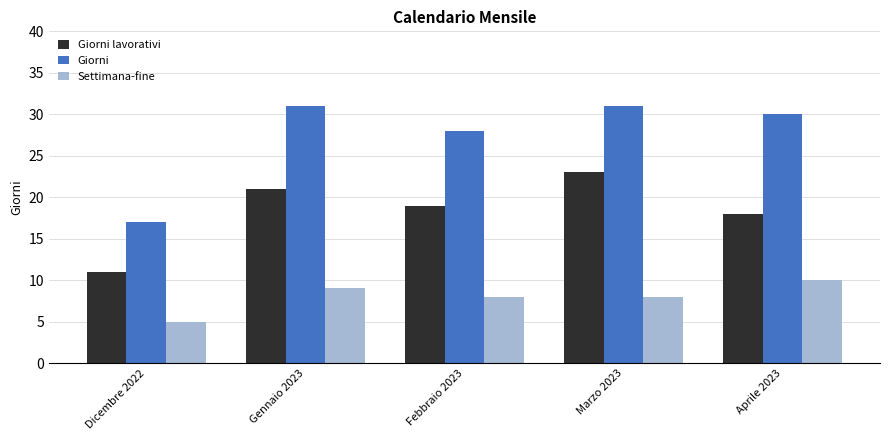

Count the number of data series in this chart.

3